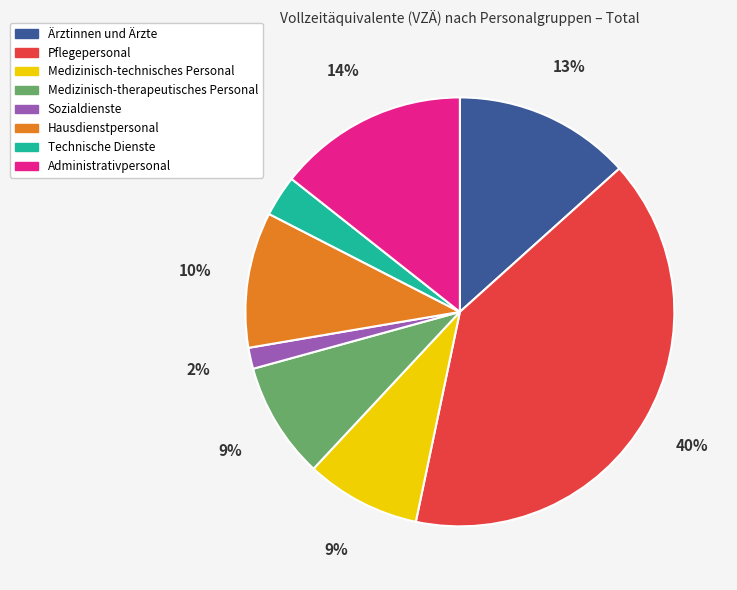

How many segments does this pie chart have?

8